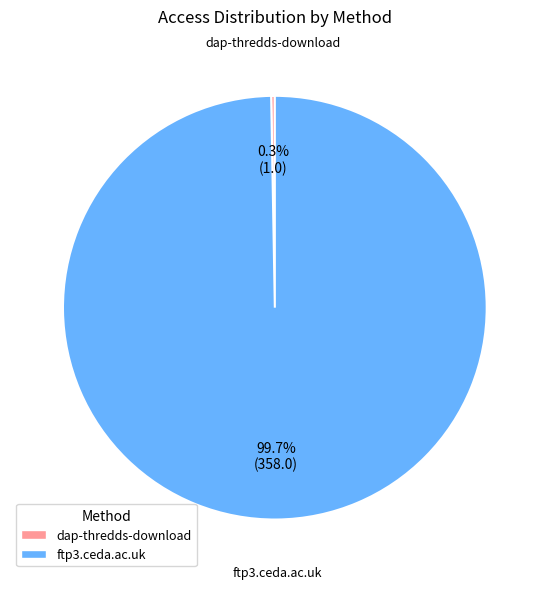

To the nearest percent, what is the average slice percentage?

50%